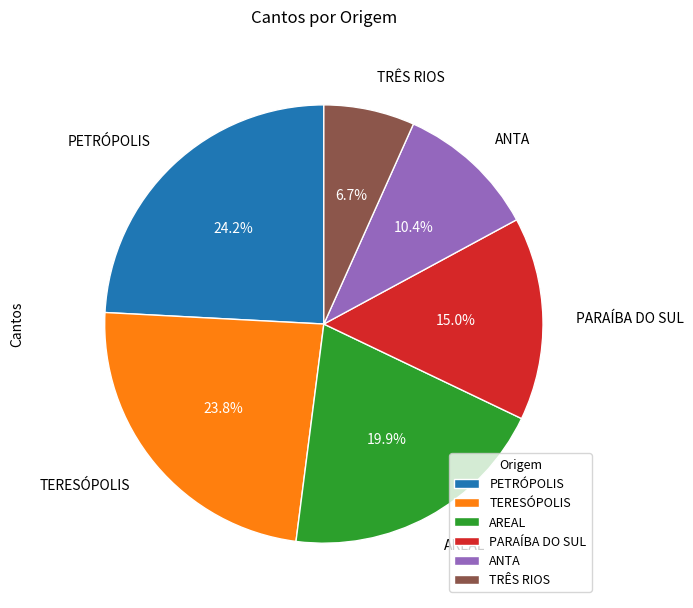

What percentage is the TERESÓPOLIS slice, to the nearest percent?

24%